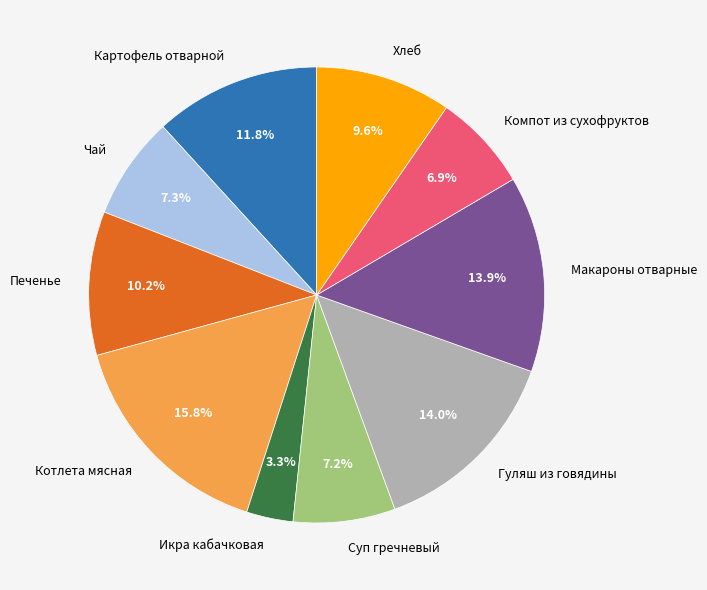

What portion of the pie excludes Котлета мясная?

84.2%